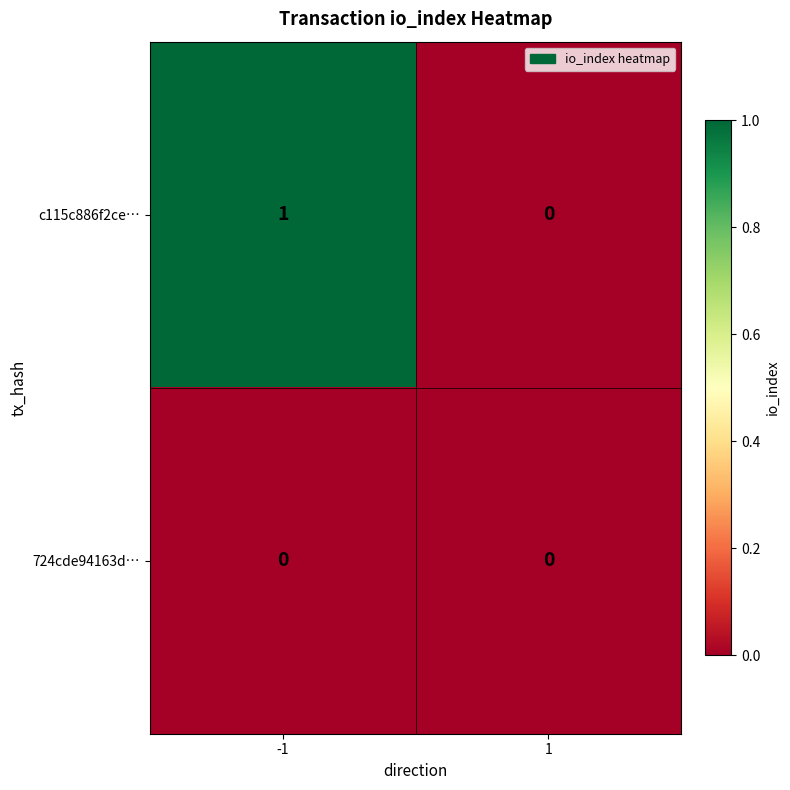

At which category is the sum across all series the highest?

-1